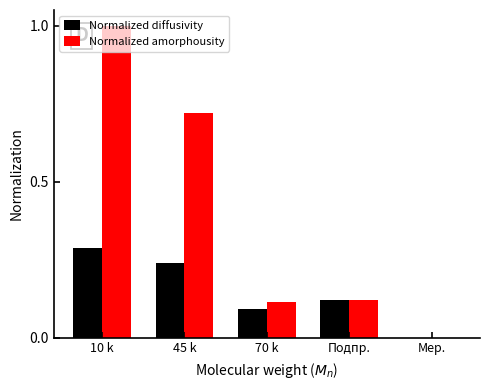

What is the total value across all series at 10 k?

1.3